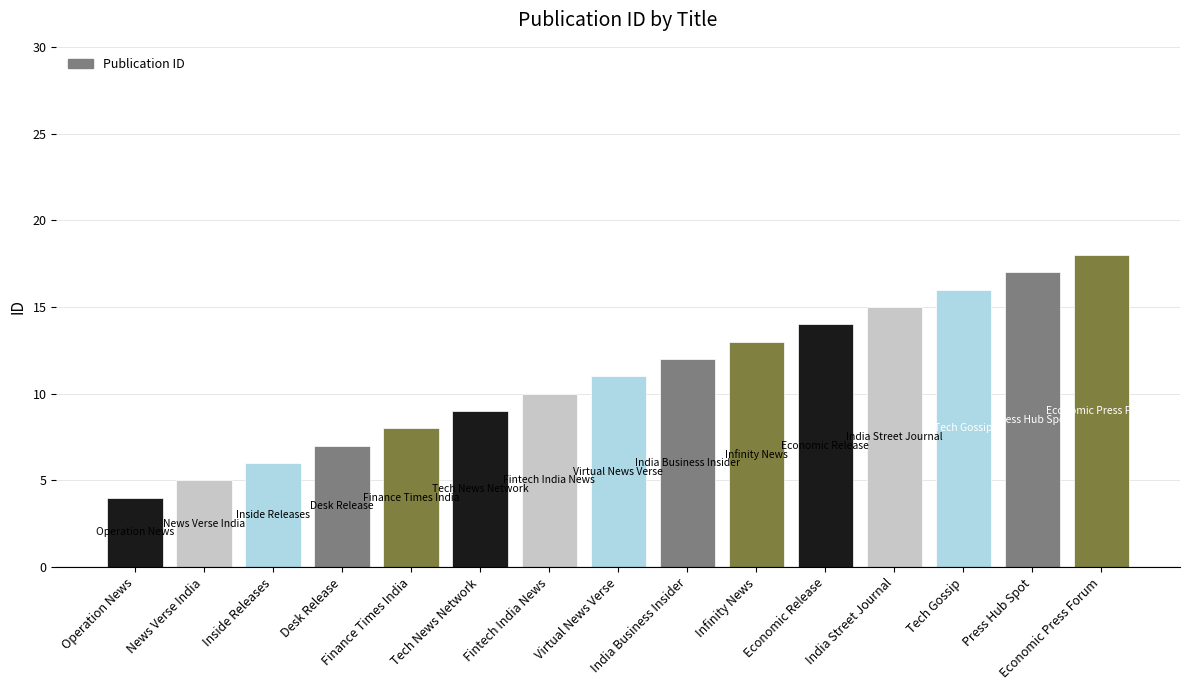

How many bars are there in total?

15